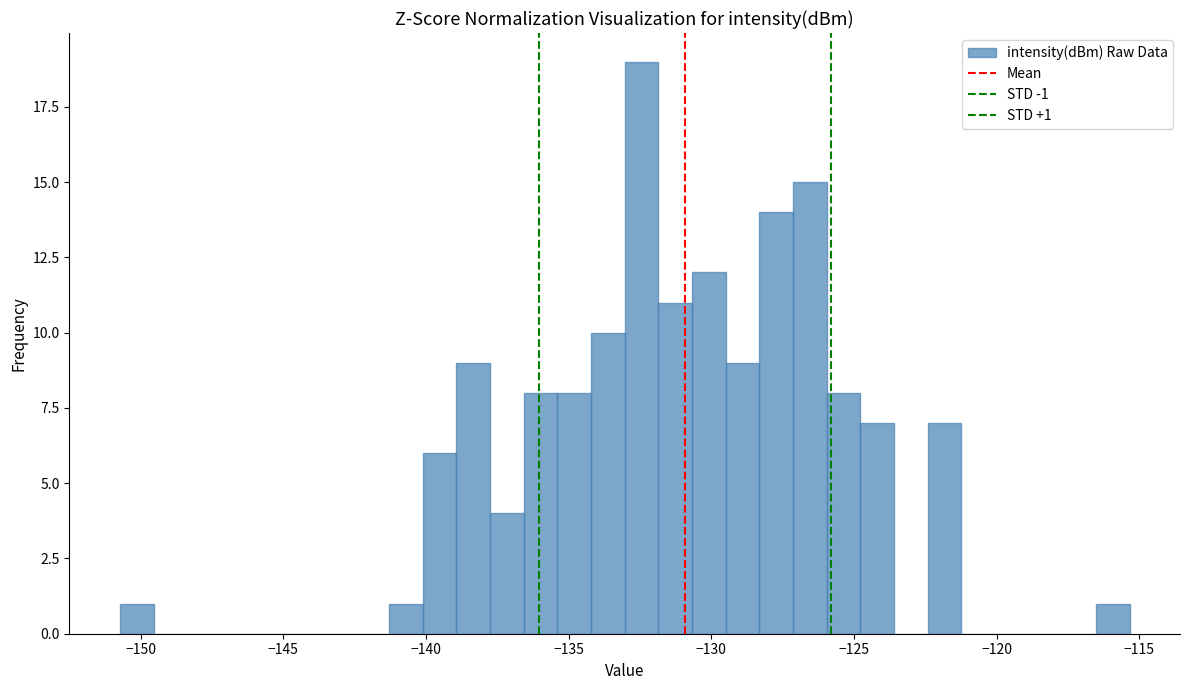

Read against the x-axis, roughly where is the centre of the tallest bar?

-132.5